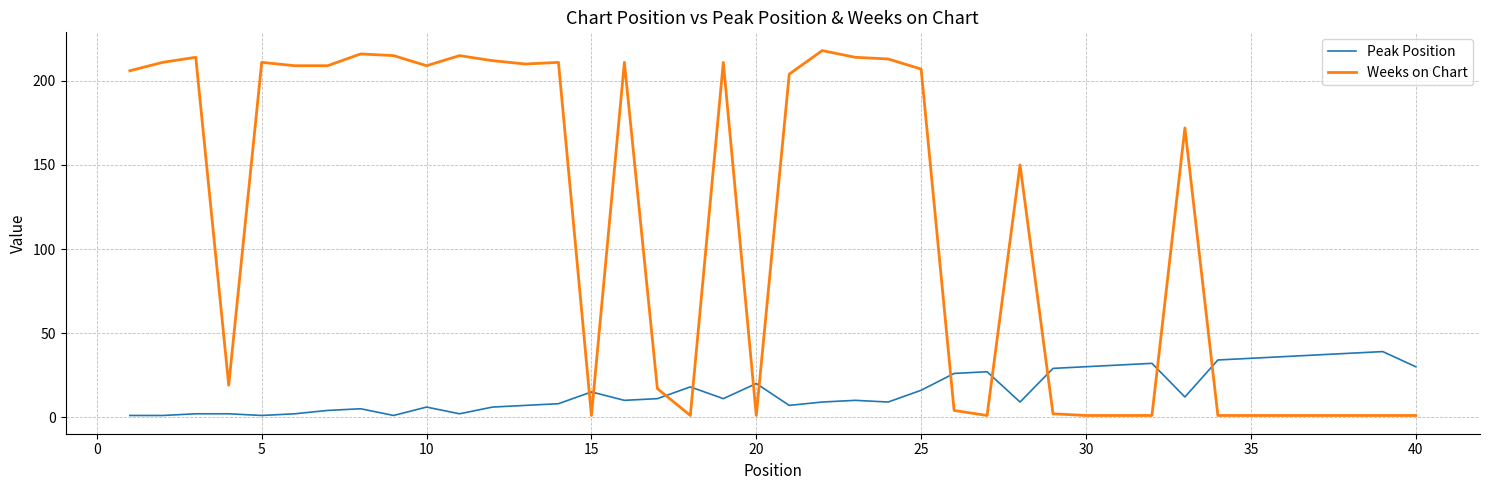

What is the highest value of the Peak Position series?

39